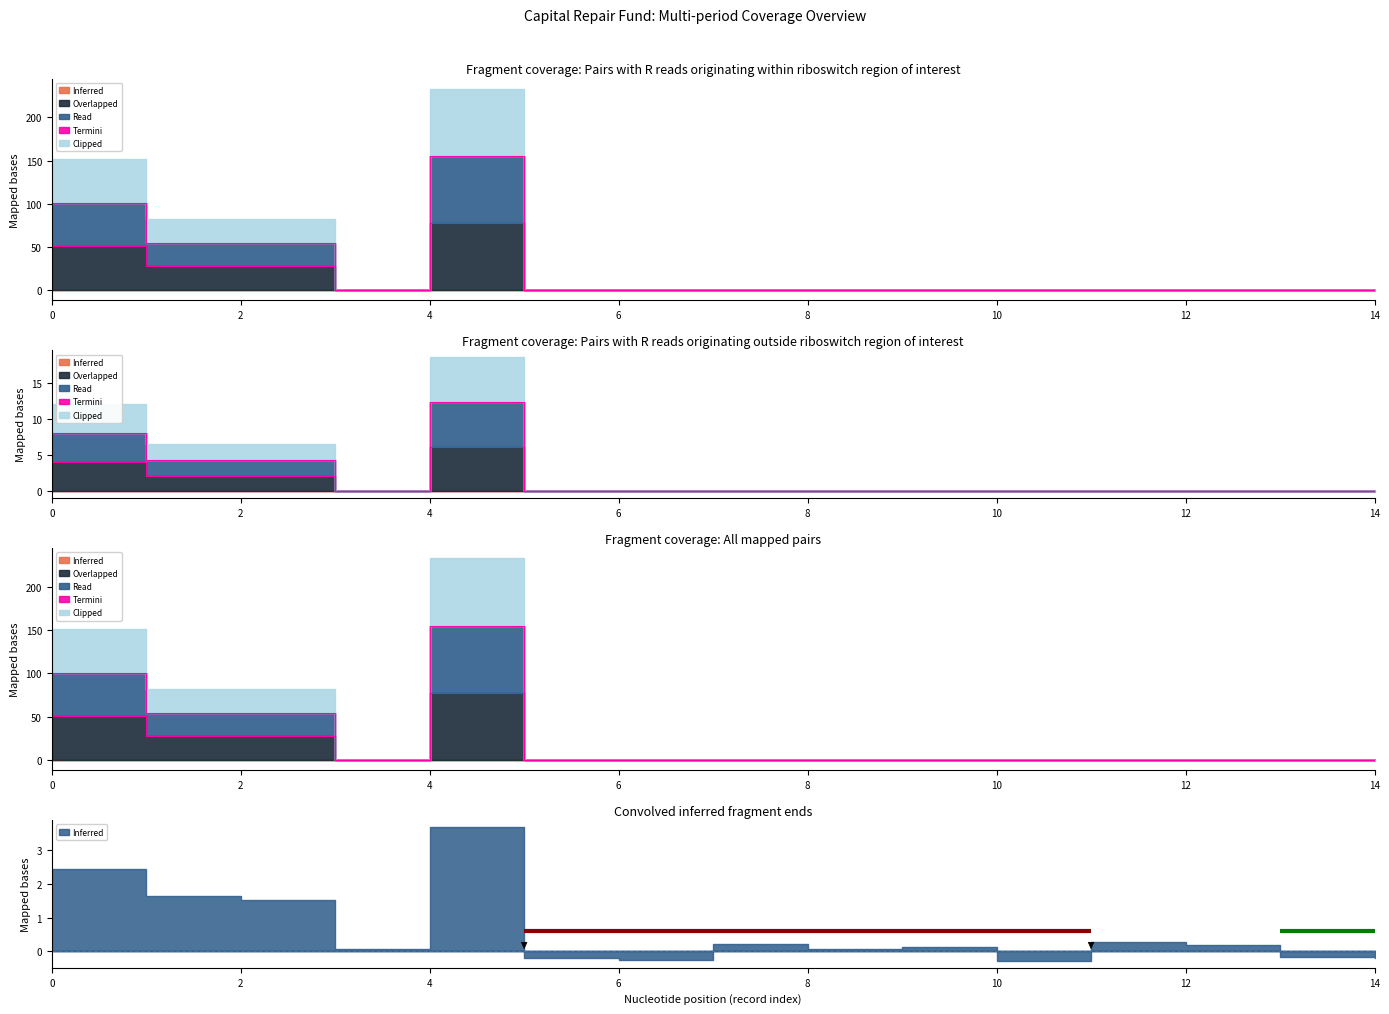

What is the difference between the maximum and minimum values in the Overlapped series?

77.8